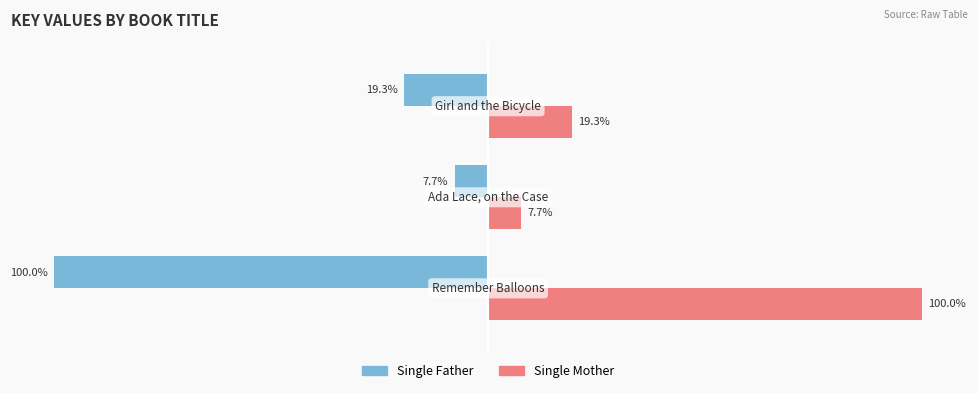

Which series has the largest total across all categories?

Single Mother